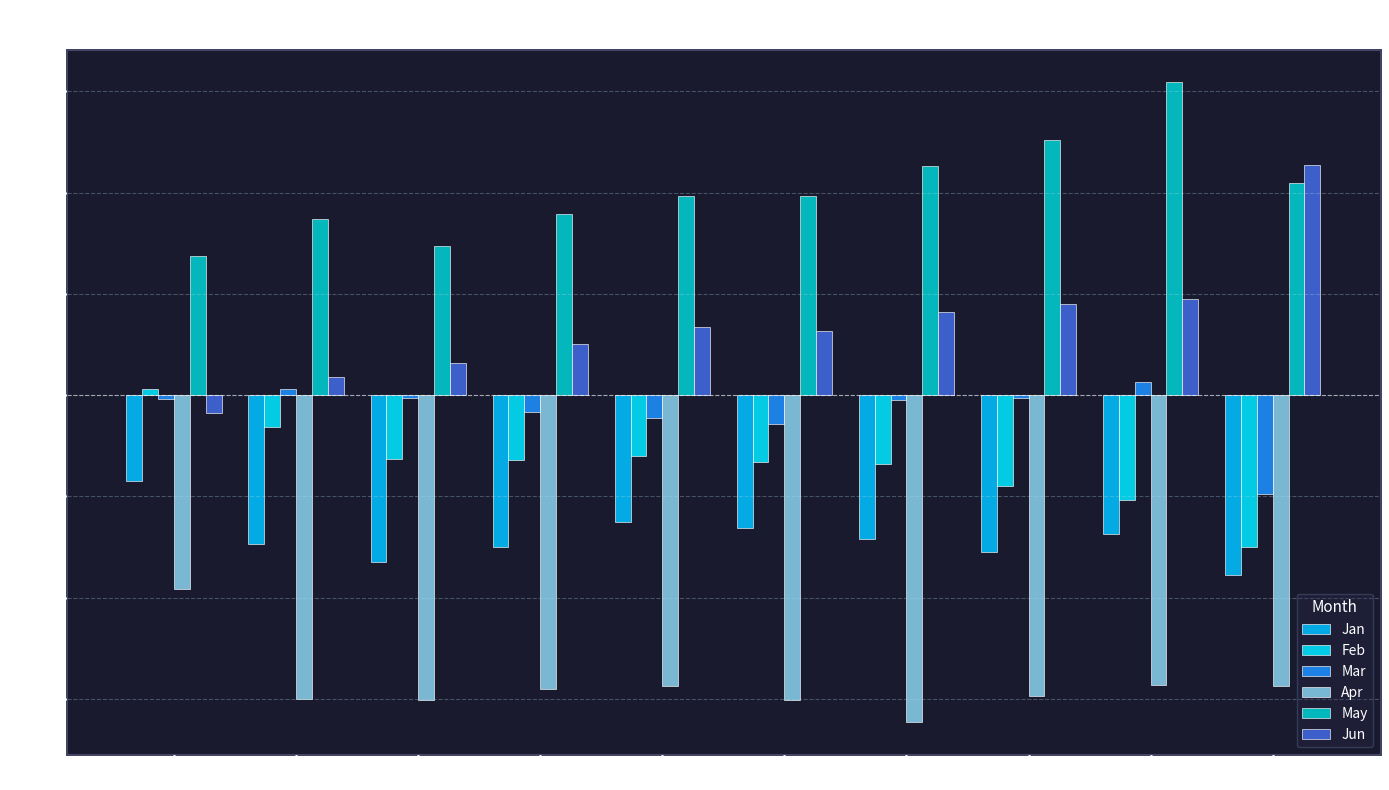

Does the chart contain stacked bars?

No